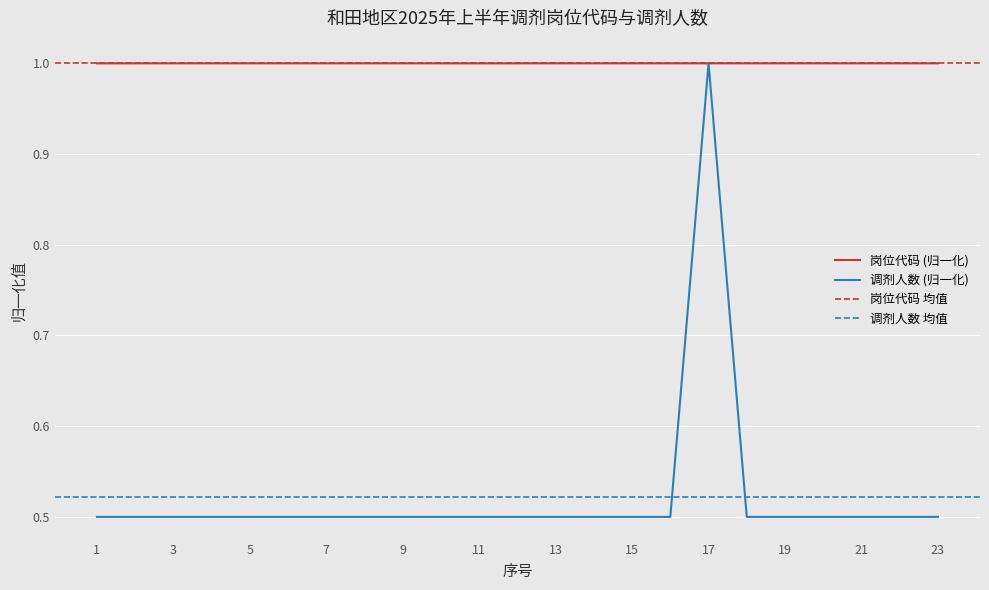

What is the greatest value displayed?

1.0